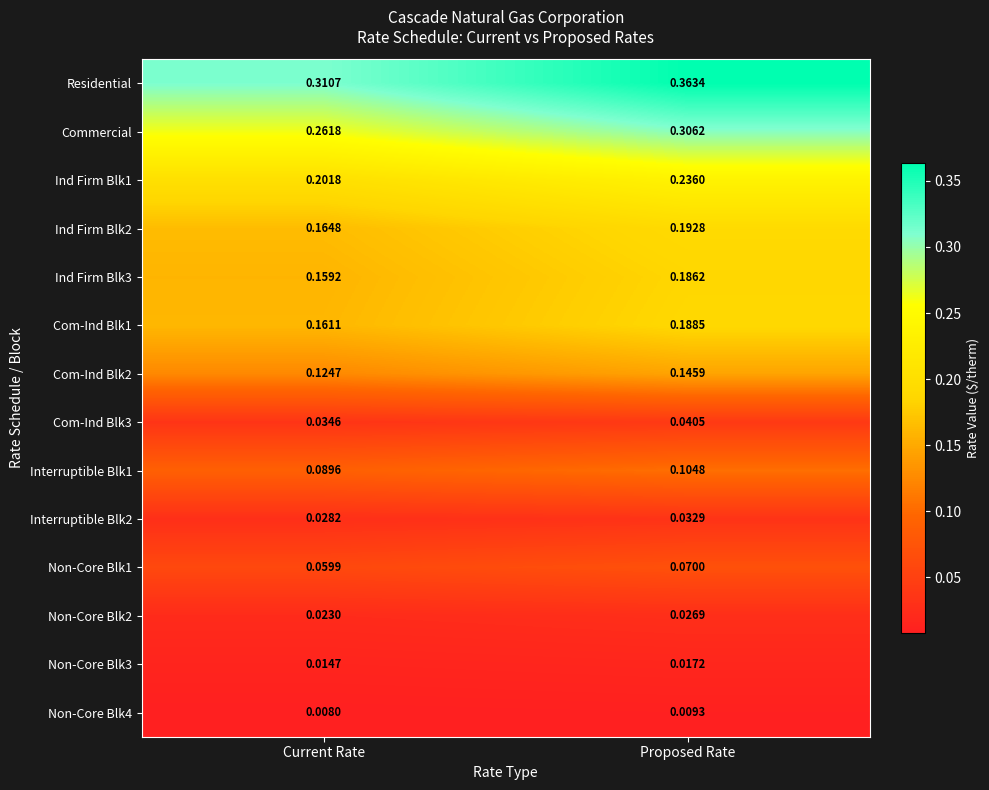

Between Current Rate and Proposed Rate, which series saw the biggest shift?

Residential